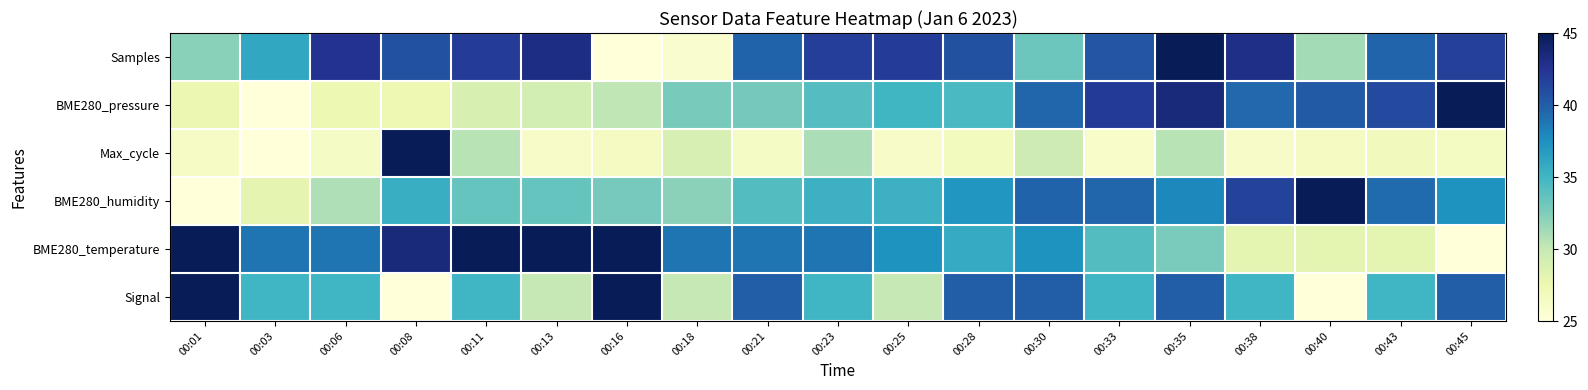

Which series changed the most between 00:06 and 00:28?

BME280_pressure